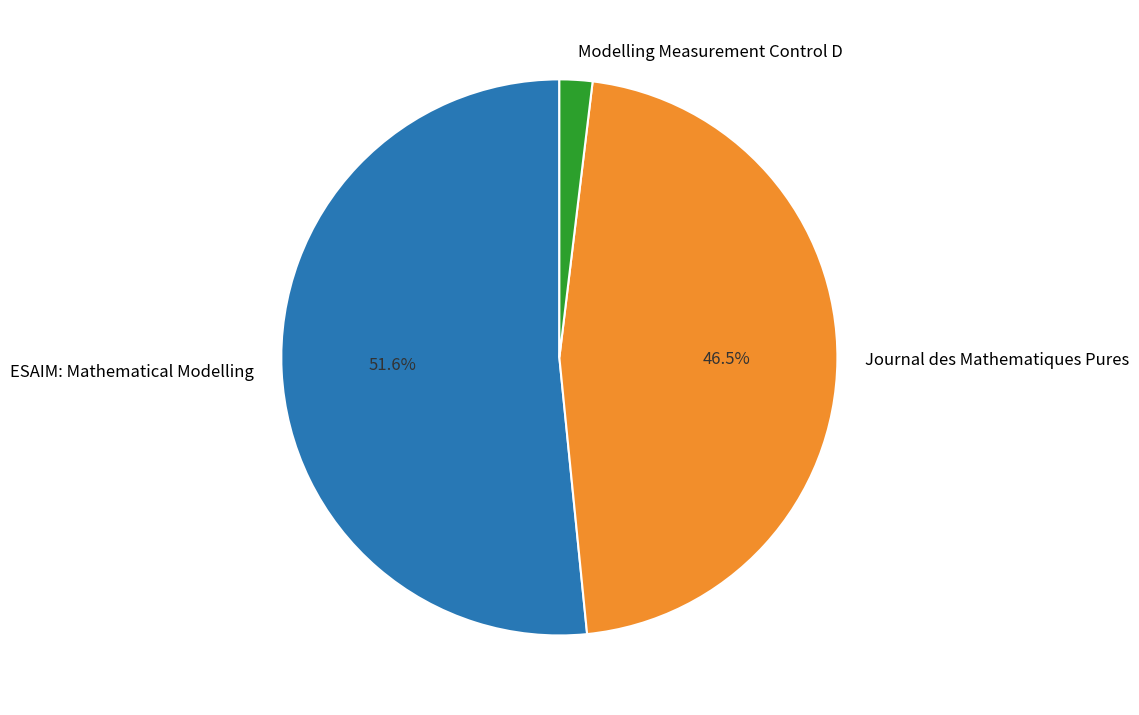

Which category has the biggest portion of the pie?

ESAIM: Mathematical Modelling